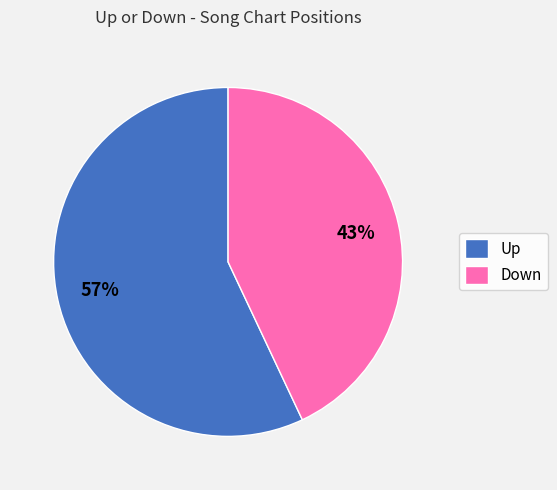

What percentage is the Up slice, to the nearest percent?

57%